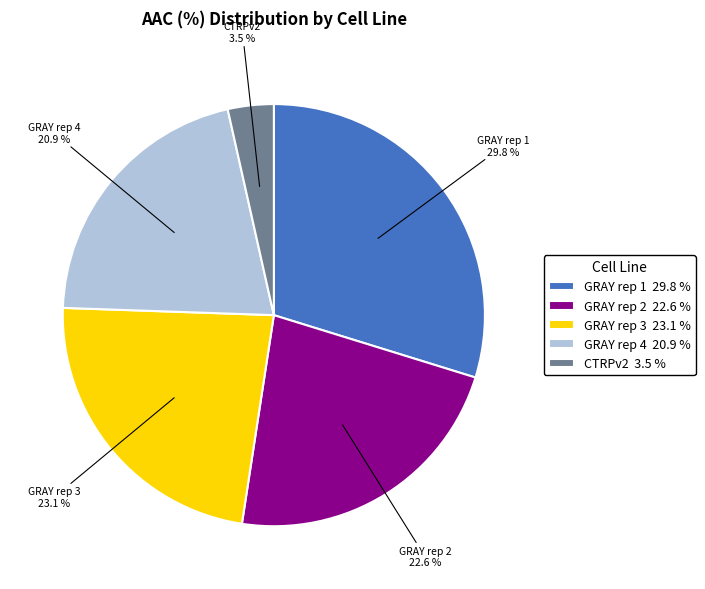

Combined, what portion of the pie is CTRPv2 and GRAY rep 1?

33.3%